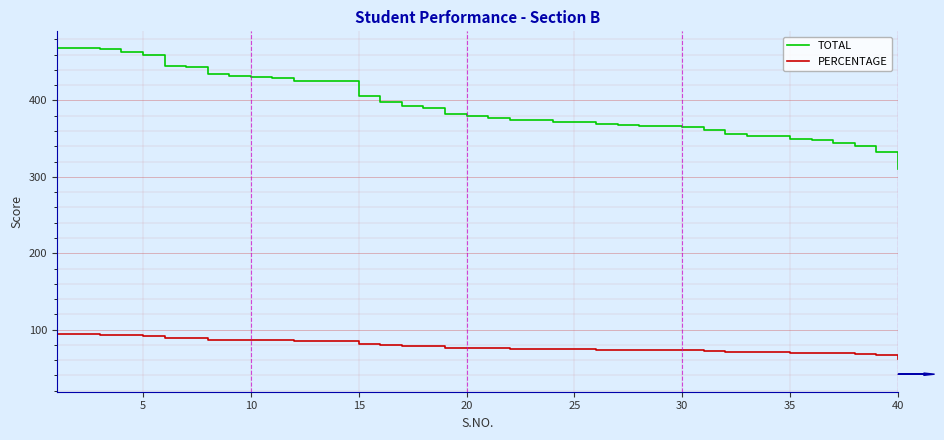

What is the minimum value for TOTAL?

310.0